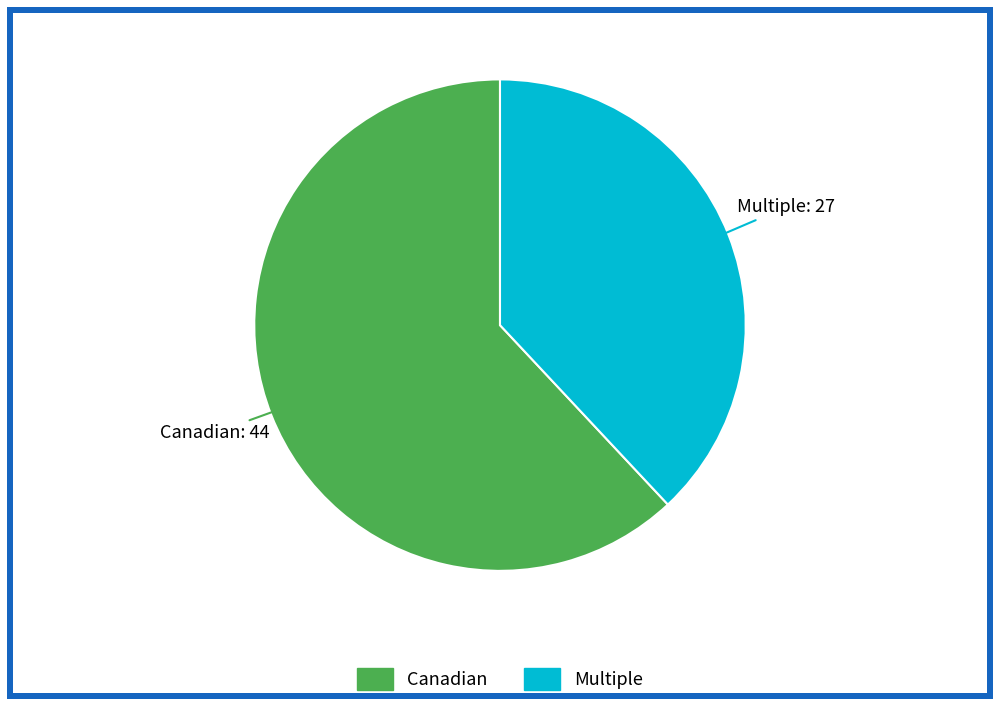

True or false: Multiple accounts for 38% of the total.

True